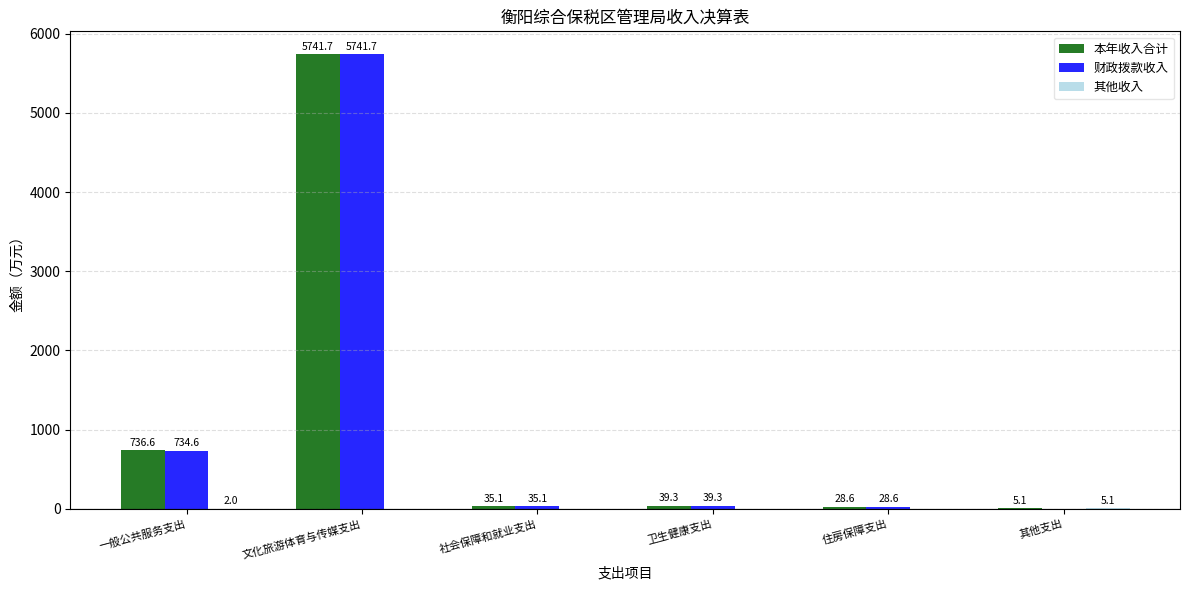

How many categories are shown in the chart?

6